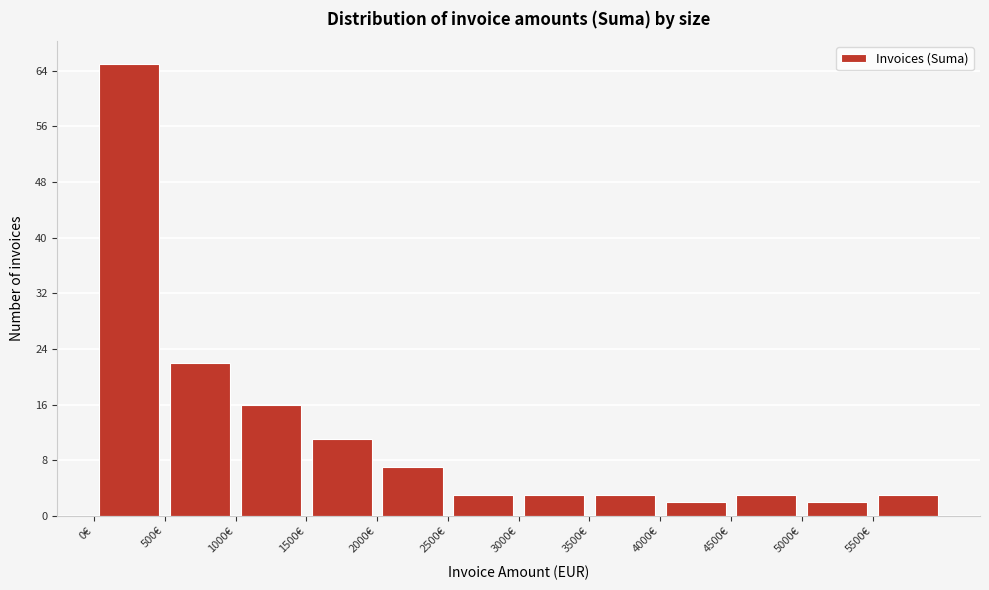

Reading left to right, list every bar in this chart as the range it spans on the x-axis followed by its height. The values are not printed on the chart, so give them approximately, as read against the axis.

0 to 500: 65
500 to 1000: 22
1000 to 1500: 16
1500 to 2000: 11
2000 to 2500: 7
2500 to 3000: 3
3000 to 3500: 3
3500 to 4000: 3
4000 to 4500: 2
4500 to 5000: 3
5000 to 5500: 2
5500 to 6000: 3